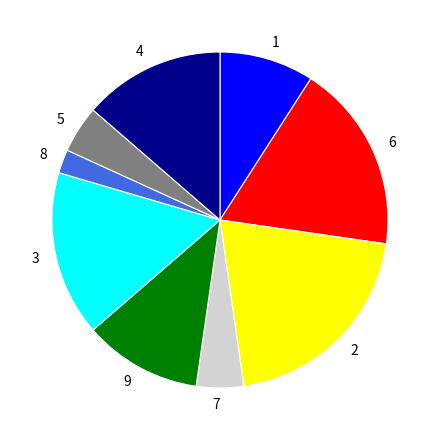

Is there any slice that represents more than half of the pie?

No